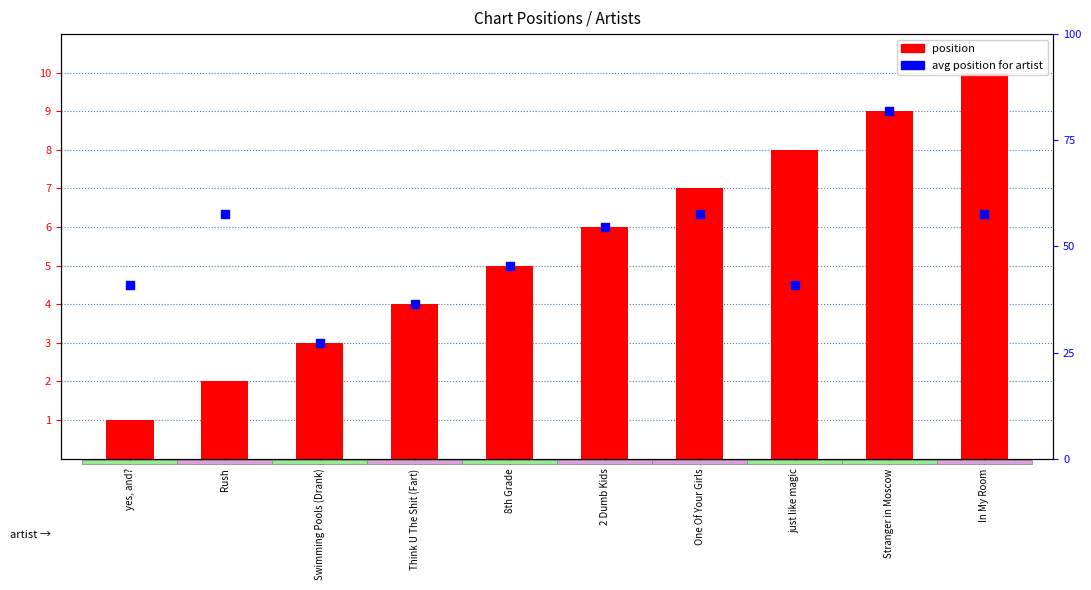

Is the value of position at Swimming Pools (Drank) greater than the value of avg position for artist at Swimming Pools (Drank)?

No